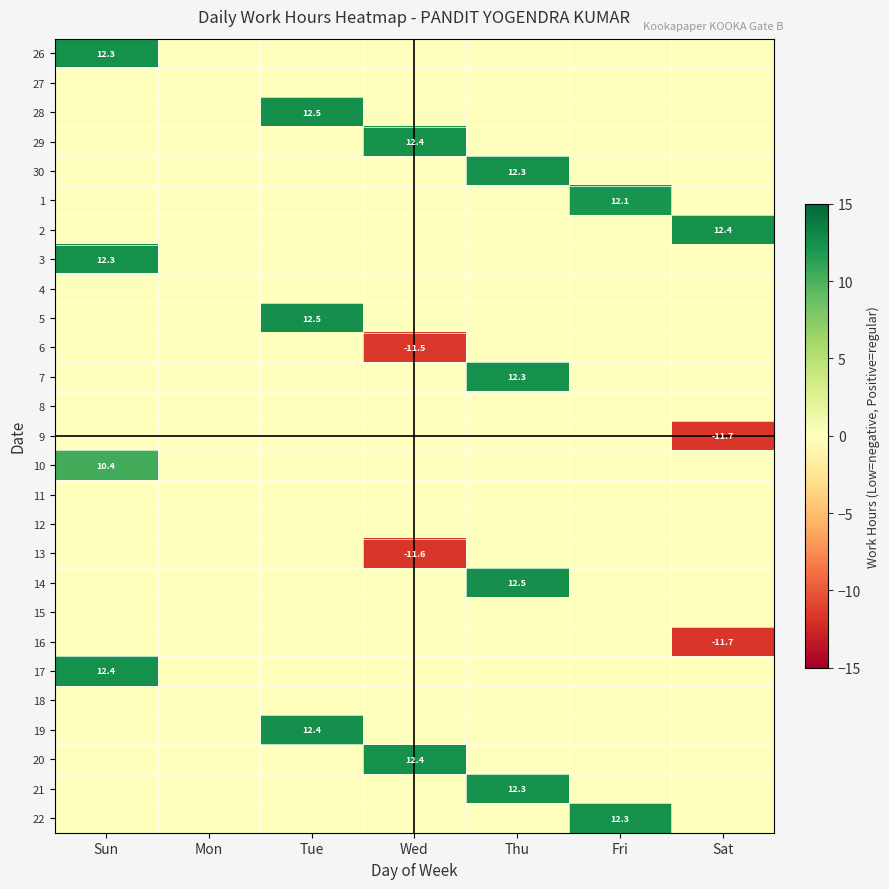

What is the spread (max minus min) of values at Sat?

24.1